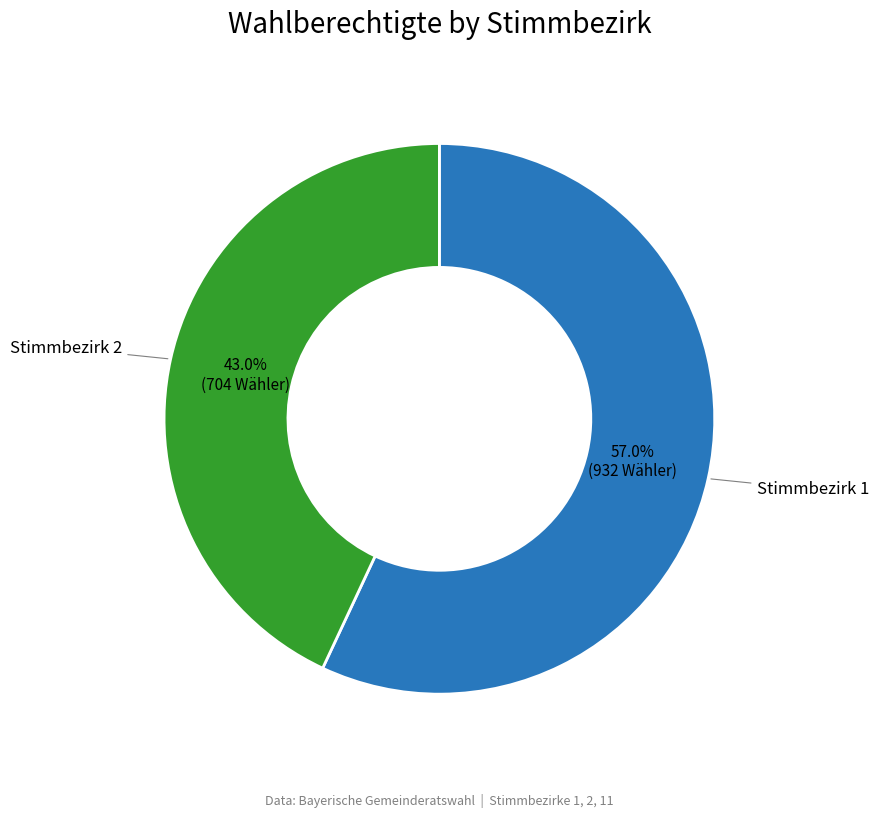

Is there any slice that represents more than half of the pie?

Yes